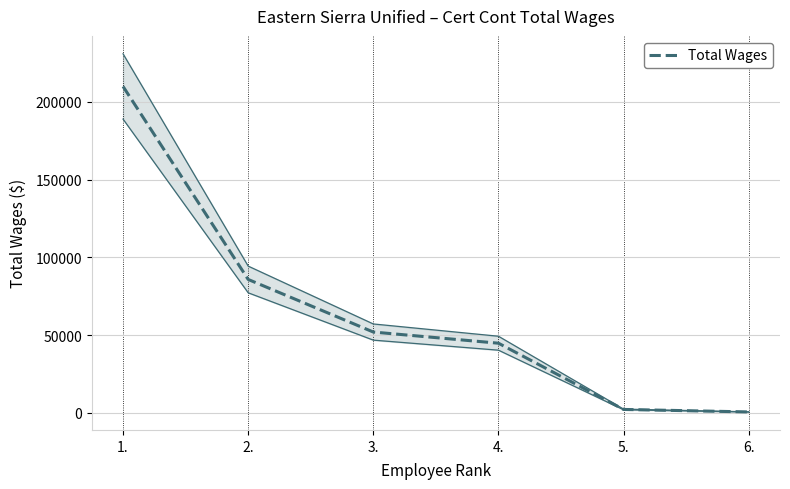

At which label is the value closest to 105274?

2.